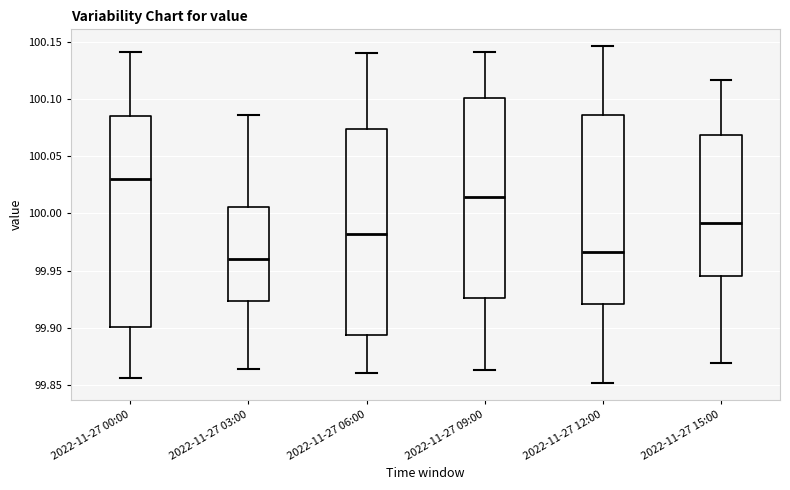

Where is the lower edge of the box for 2022-11-27 06:00 on the y-axis? The values are not printed on the chart, so give them approximately, as read against the axis.

99.895